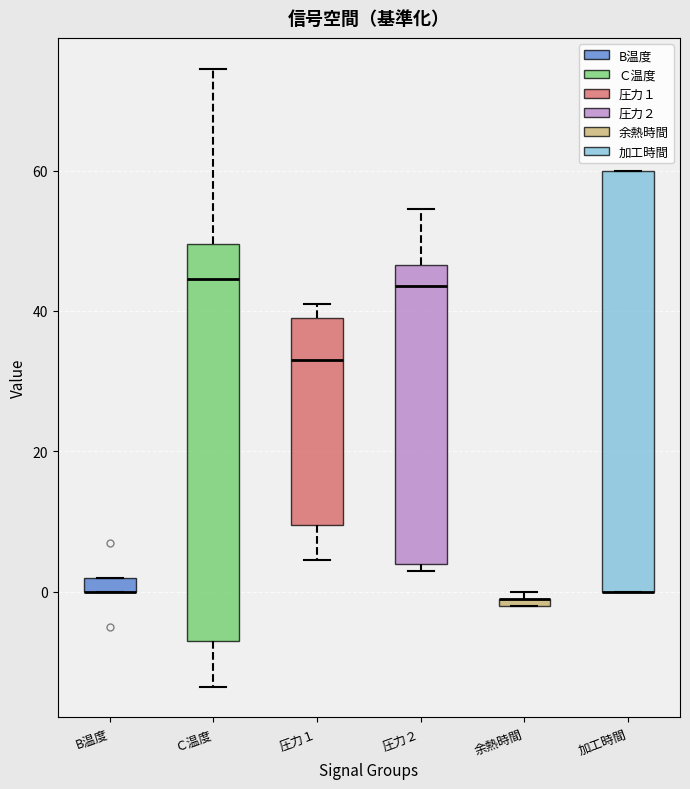

Where is the upper edge of the box for Ｃ温度 on the y-axis? The values are not printed on the chart, so give them approximately, as read against the axis.

50